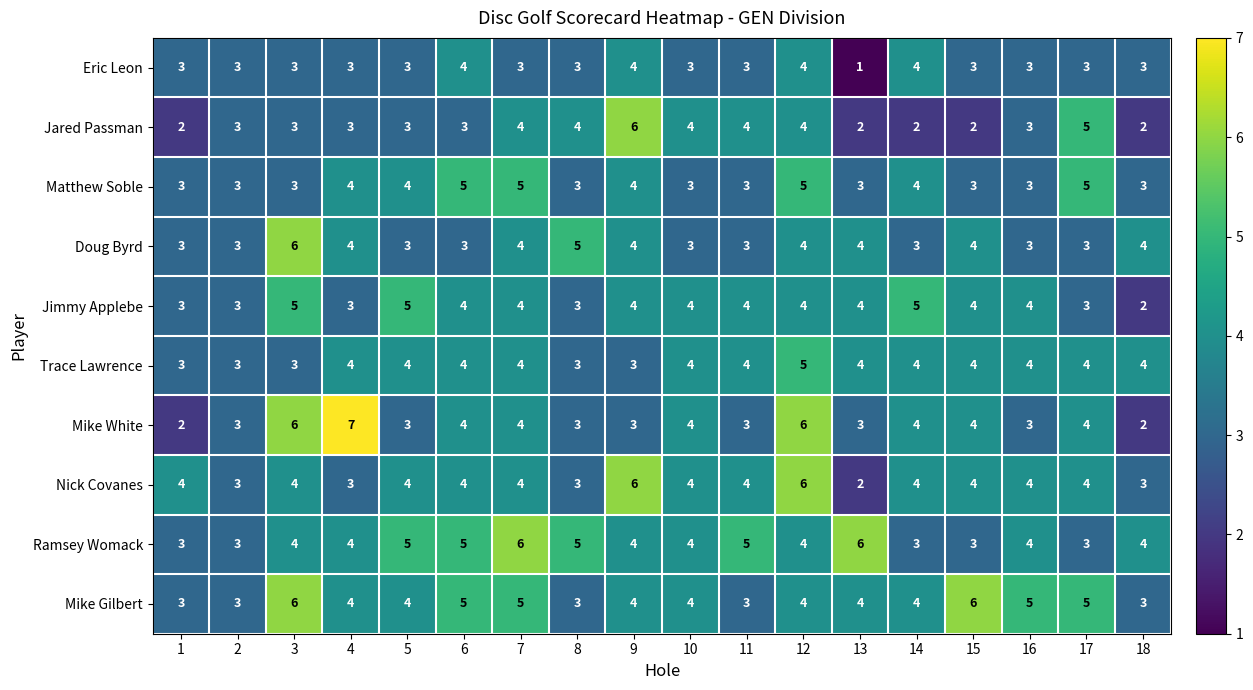

Is it true that Mike White equals 2 at 8?

False